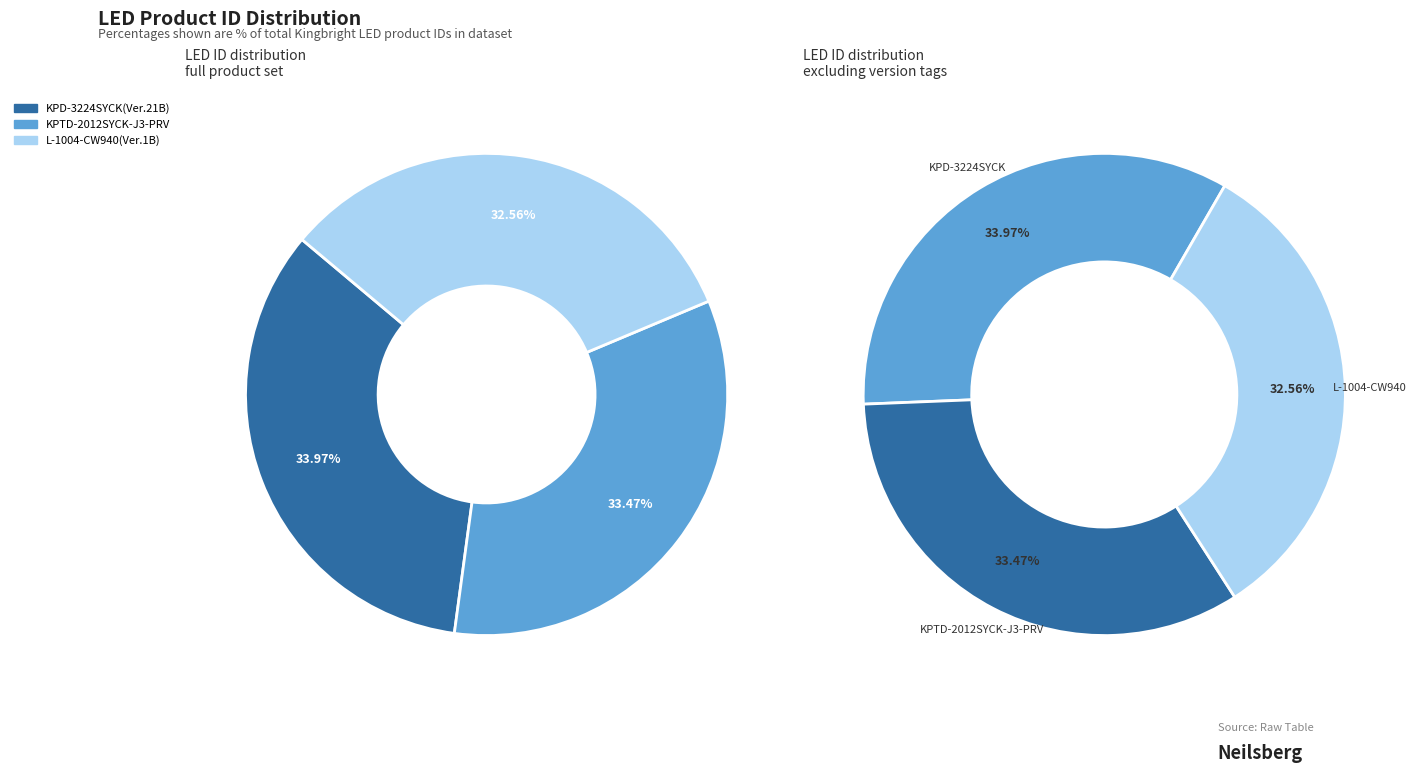

Rank the categories by value from highest to lowest.

KPD-3224SYCK(Ver.21B), KPTD-2012SYCK-J3-PRV, L-1004-CW940(Ver.1B)